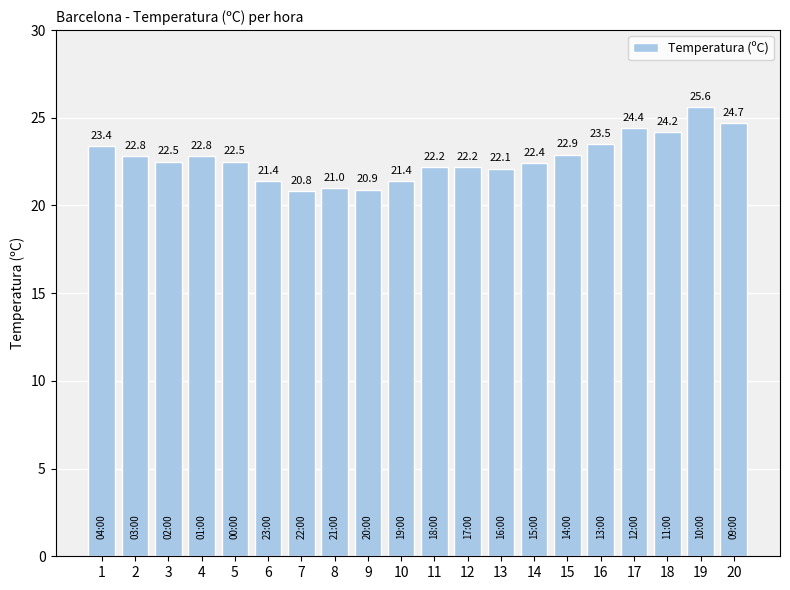

What value does the data have at 3?

22.5